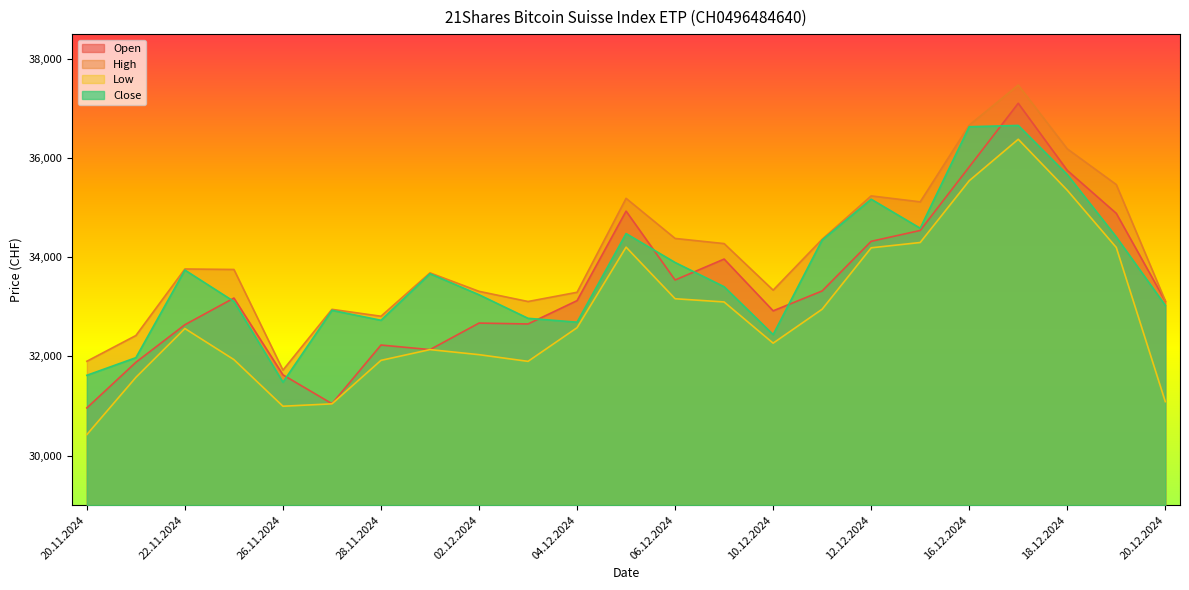

What is the maximum value shown in the chart?

37472